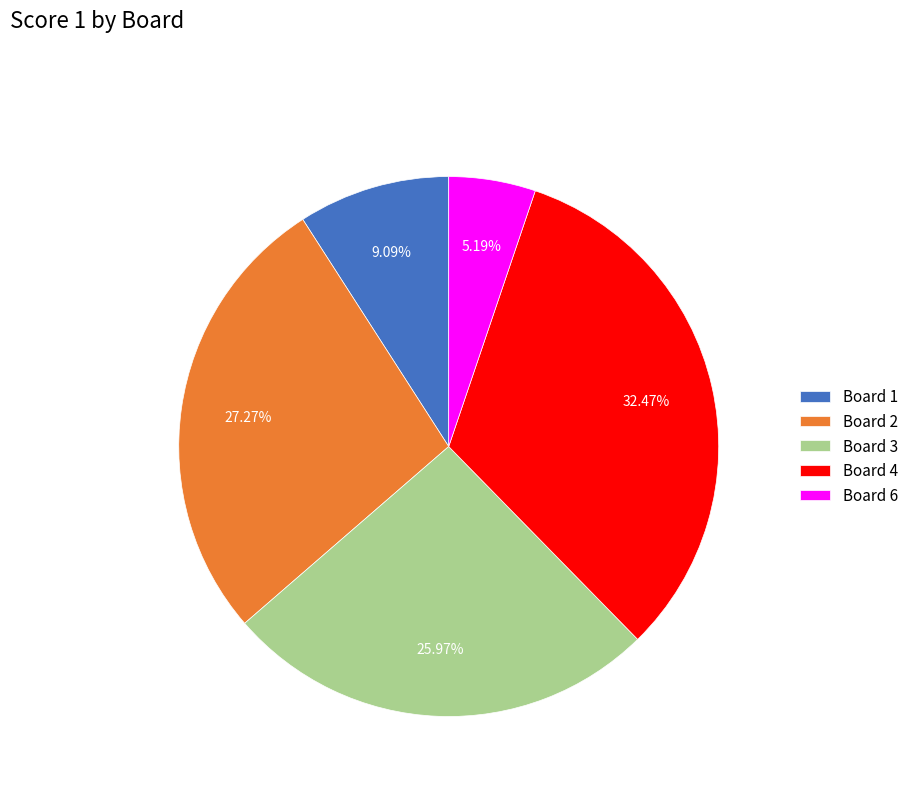

Does any single category account for the majority?

No